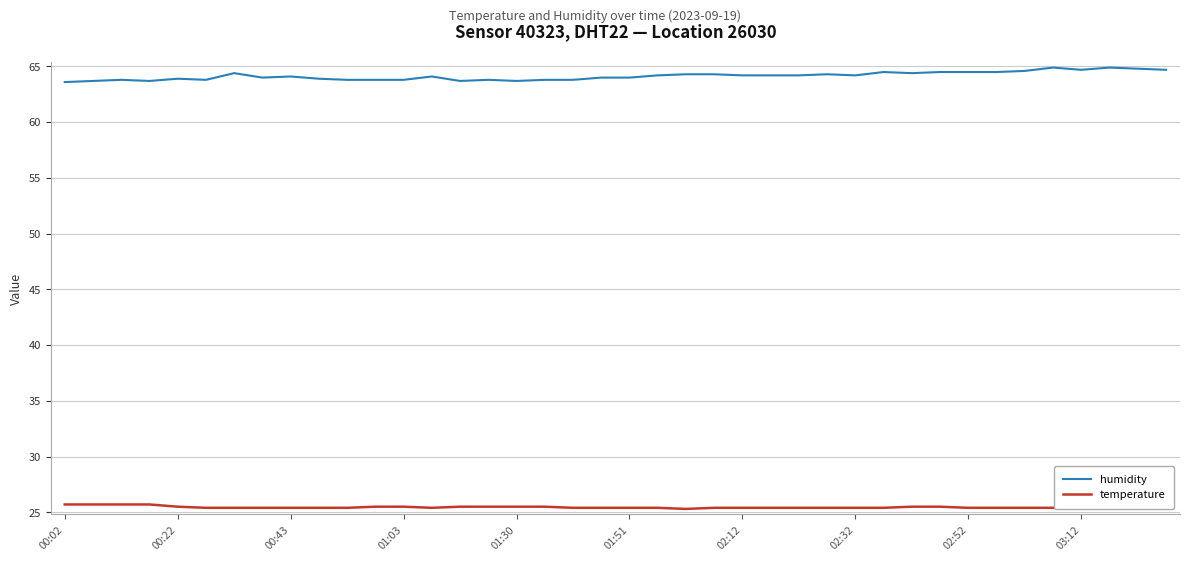

True or false: humidity and temperature cross at least once.

False